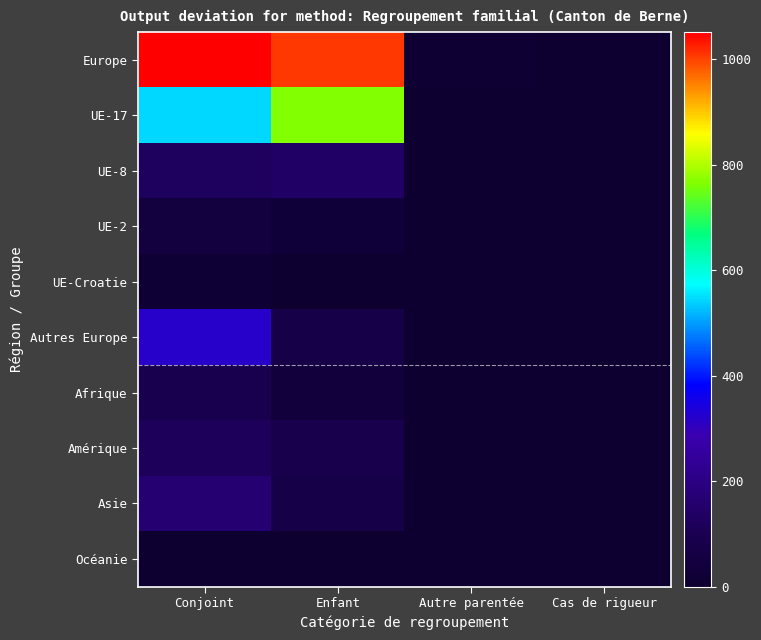

How many series are shown in this chart?

10